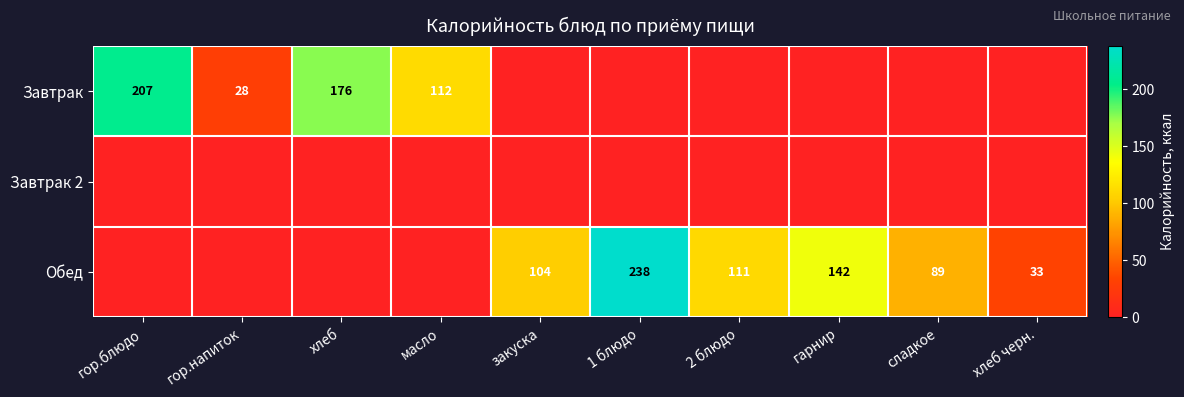

Which has a higher value, гарнир or хлеб?

хлеб